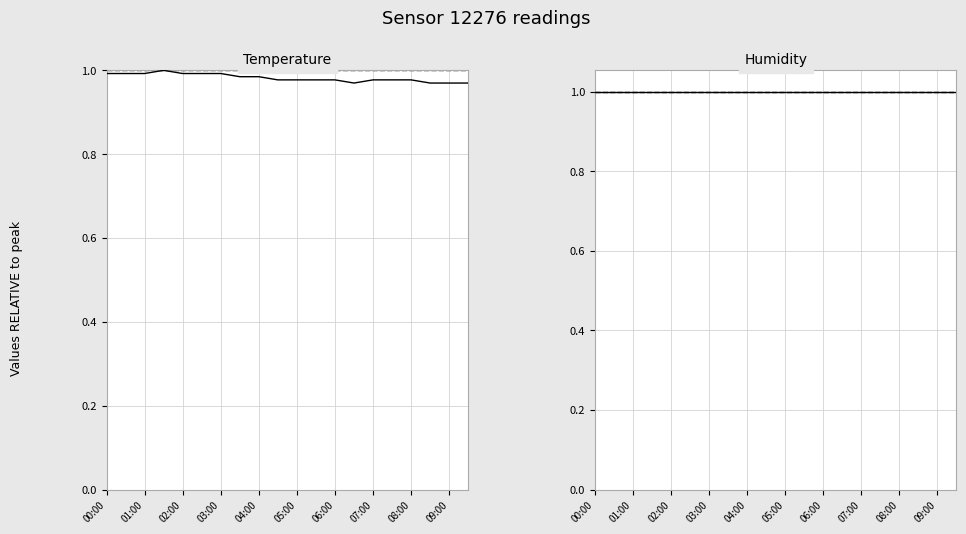

True or false: Humidity has a value of 1.0 at 01:00.

True